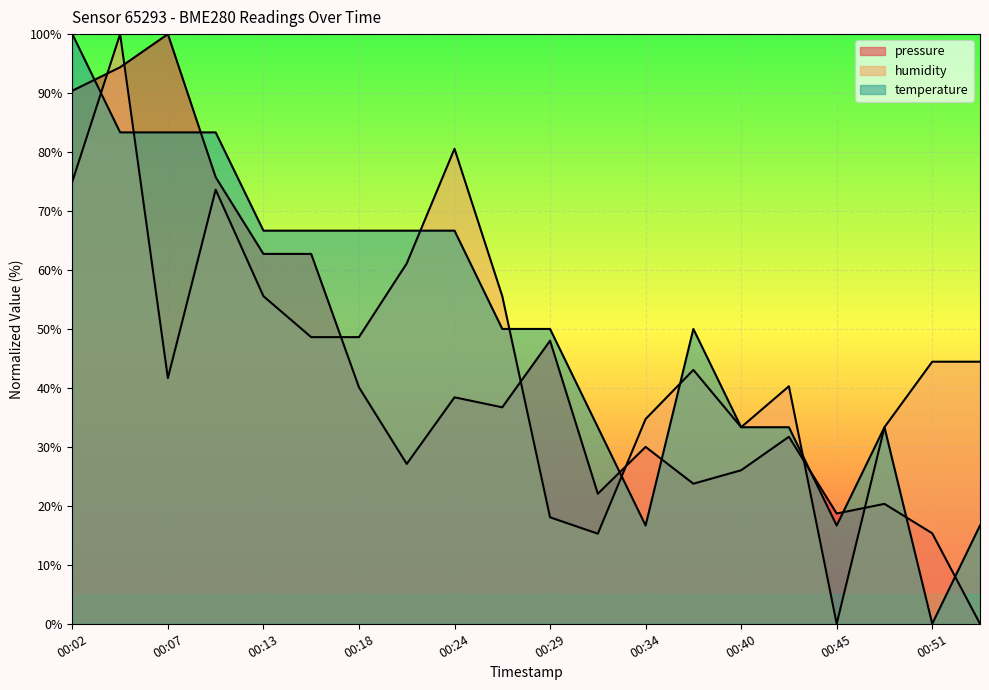

How many interior local valleys does the temperature series have?

3